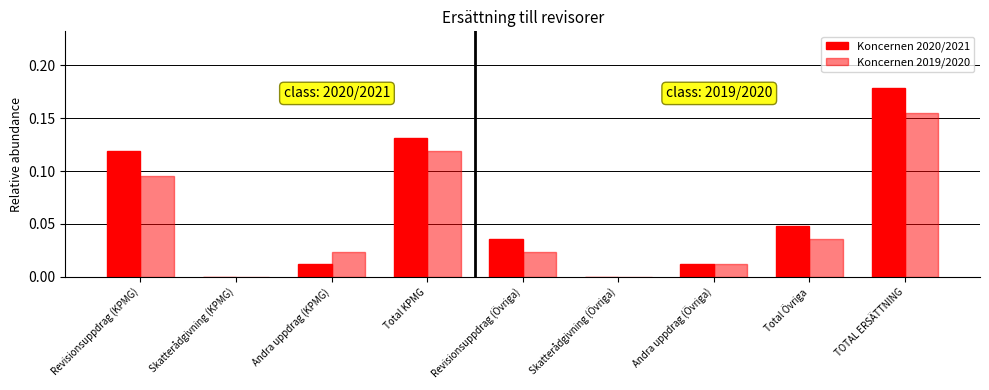

How many series are shown in this chart?

2